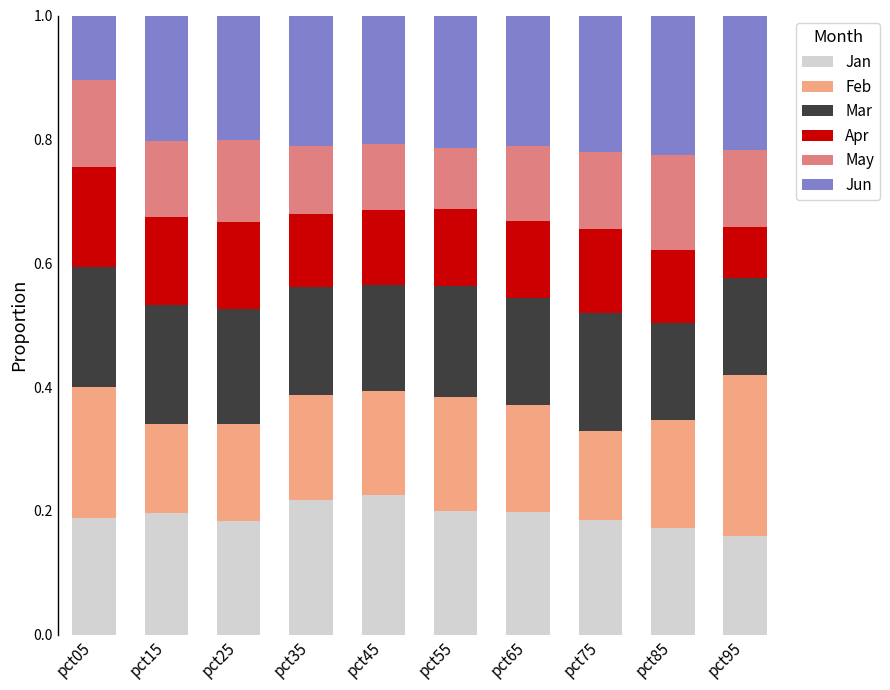

Count the Jan values in the range 0 to 1.

10